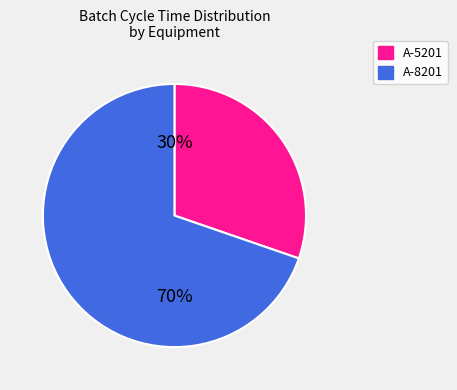

To the nearest percent, what is the average slice percentage?

50%